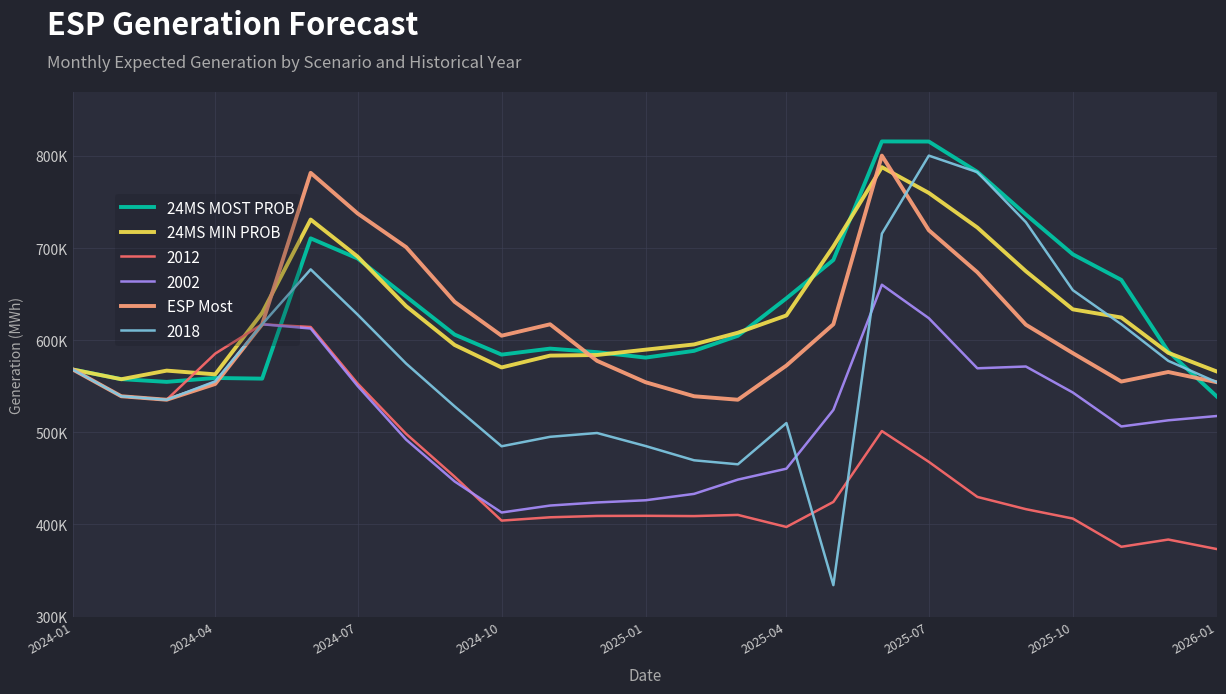

What is the maximum value for ESP Most?

800472.0